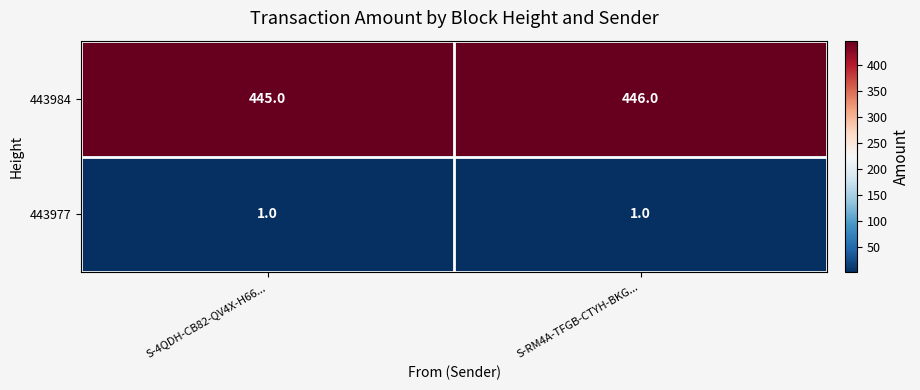

Reading right to left, extract all data points from this chart.

443984: 446	445
443977: 1	1